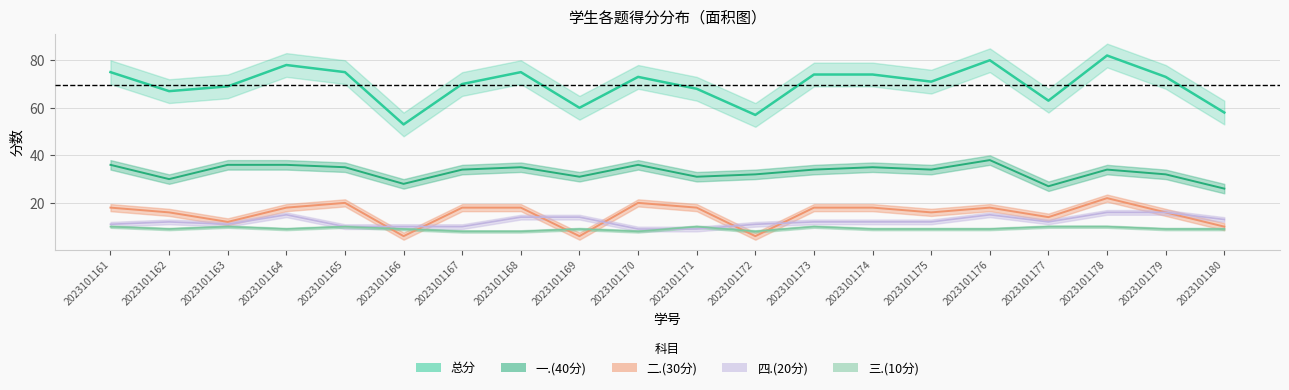

Where is 三.(10分) nearest to the value 9?

2023101162